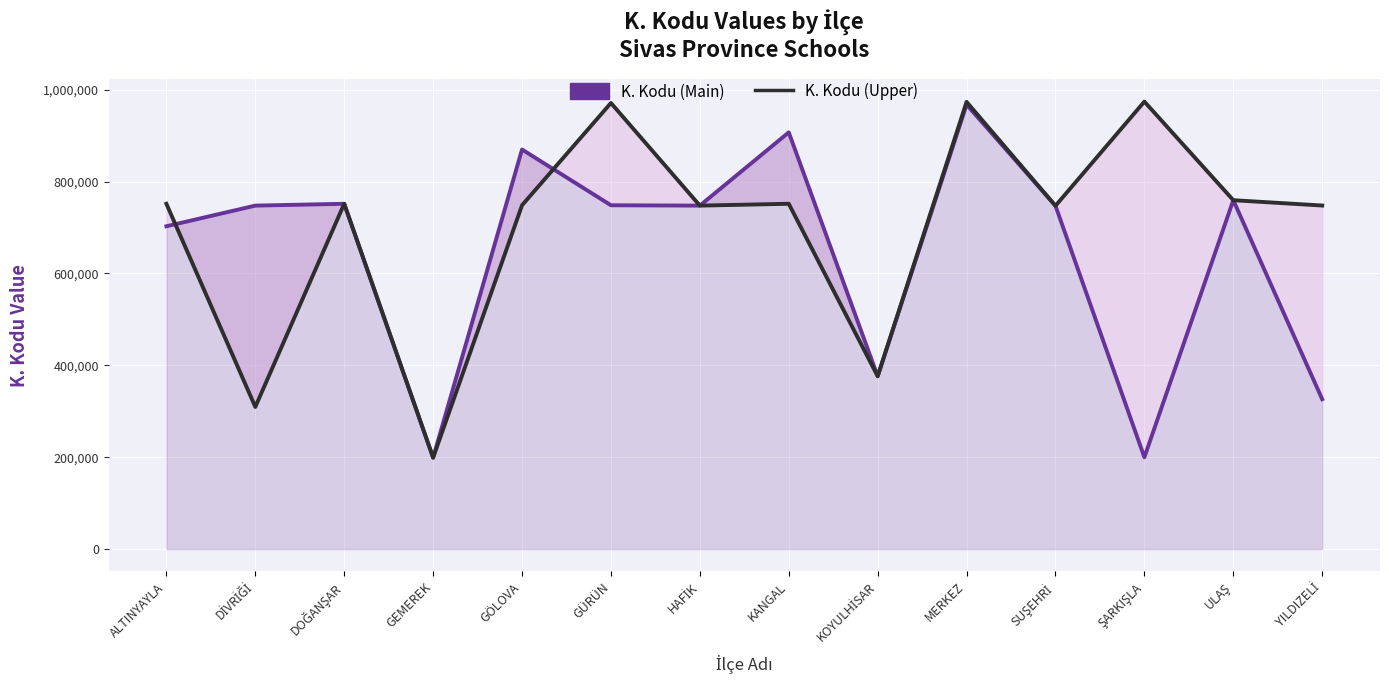

Which category has the lowest value across all series?

GEMEREK